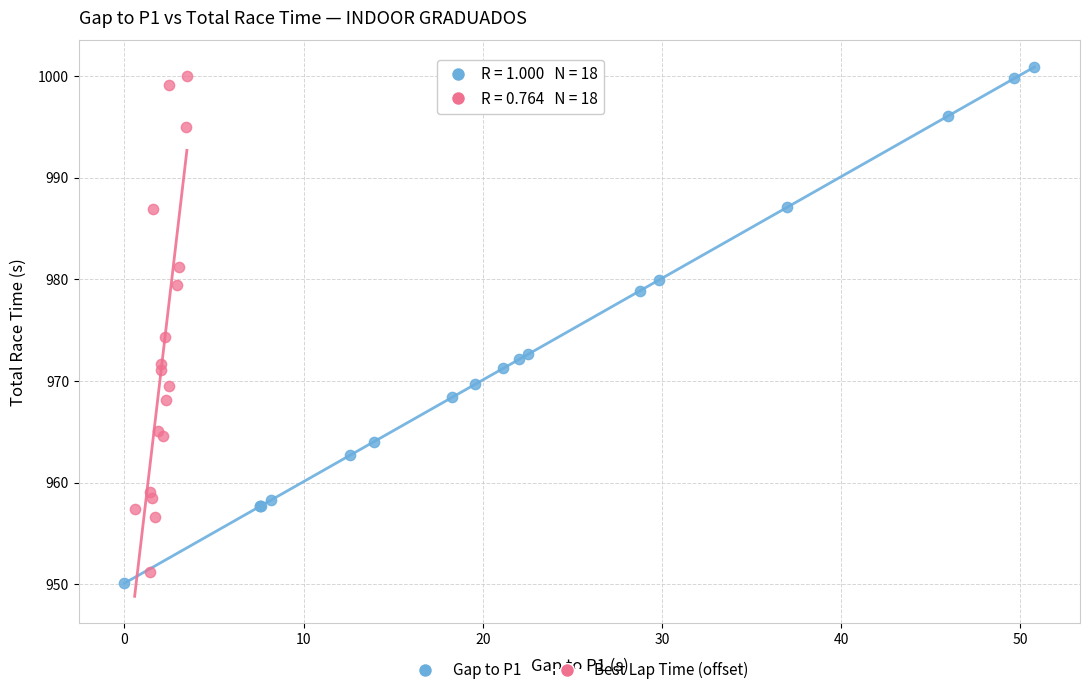

Which series has the widest spread of Y values?

Gap to P1